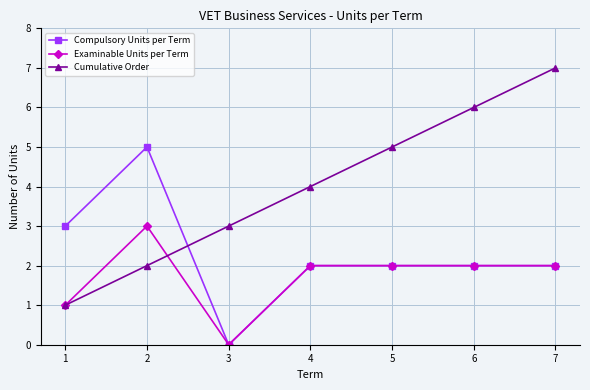

Which series has the largest range (max minus min)?

Cumulative Order